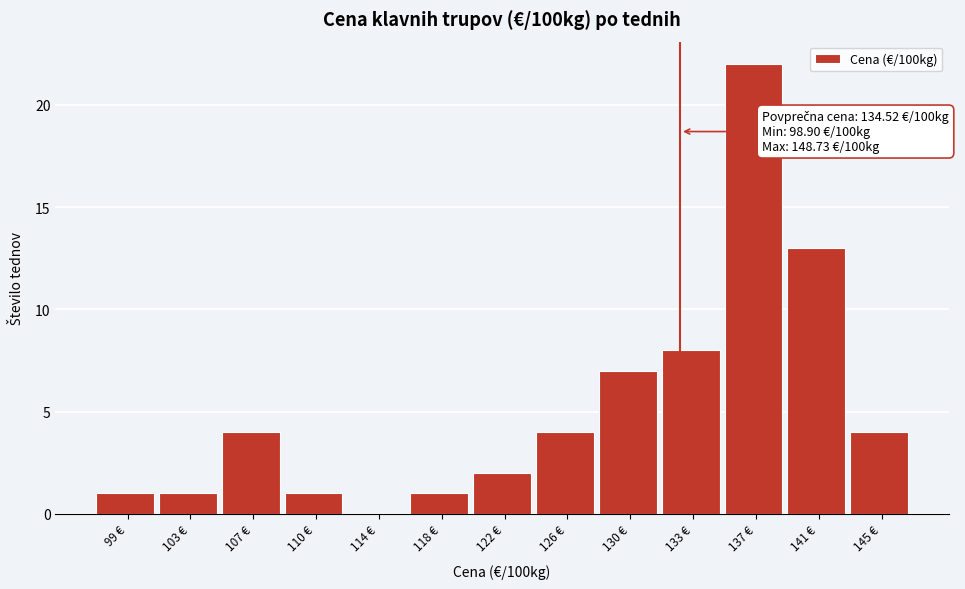

Reading left to right, transcribe all the data shown in this chart.

99 €=1	103 €=1	107 €=4	110 €=1	114 €=0	118 €=1	122 €=2	126 €=4	130 €=7	133 €=8	137 €=22	141 €=13	145 €=4